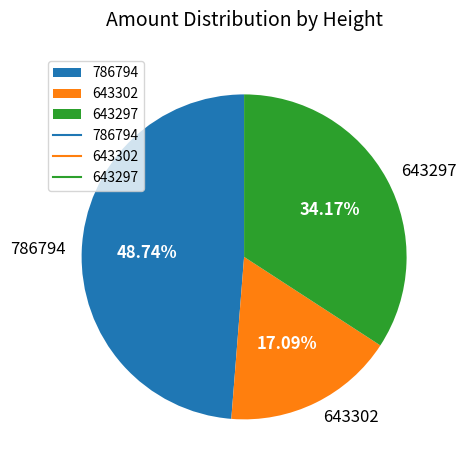

Is it true that 786794 is 49% of the pie?

True